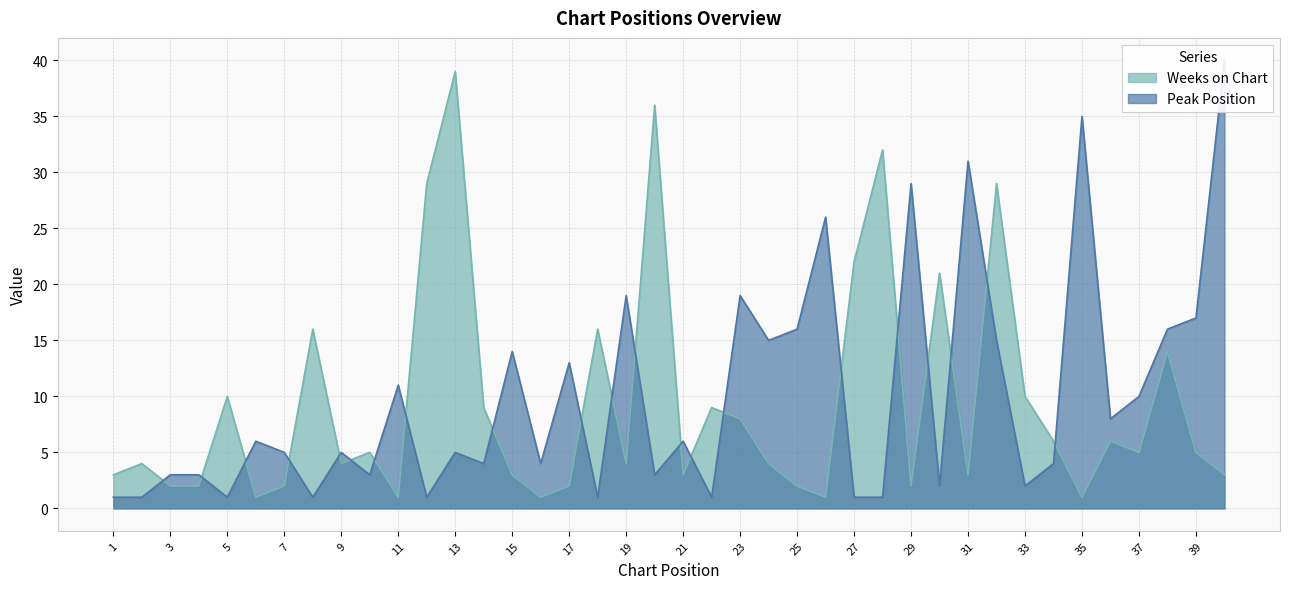

What is the average value of the Peak Position series?

10